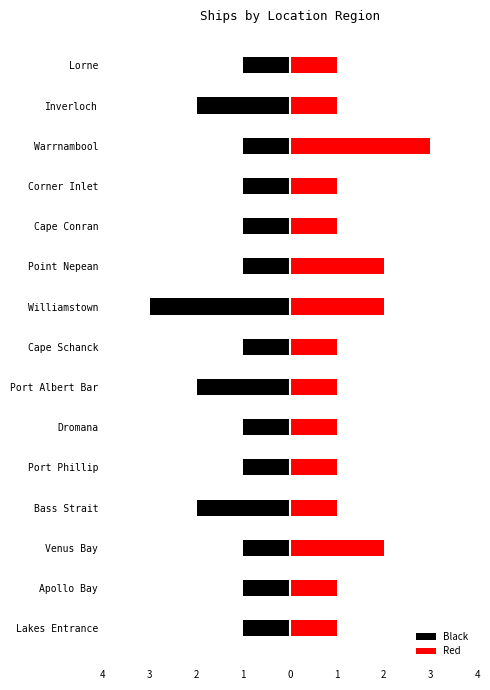

How many categories are shown in the chart?

15